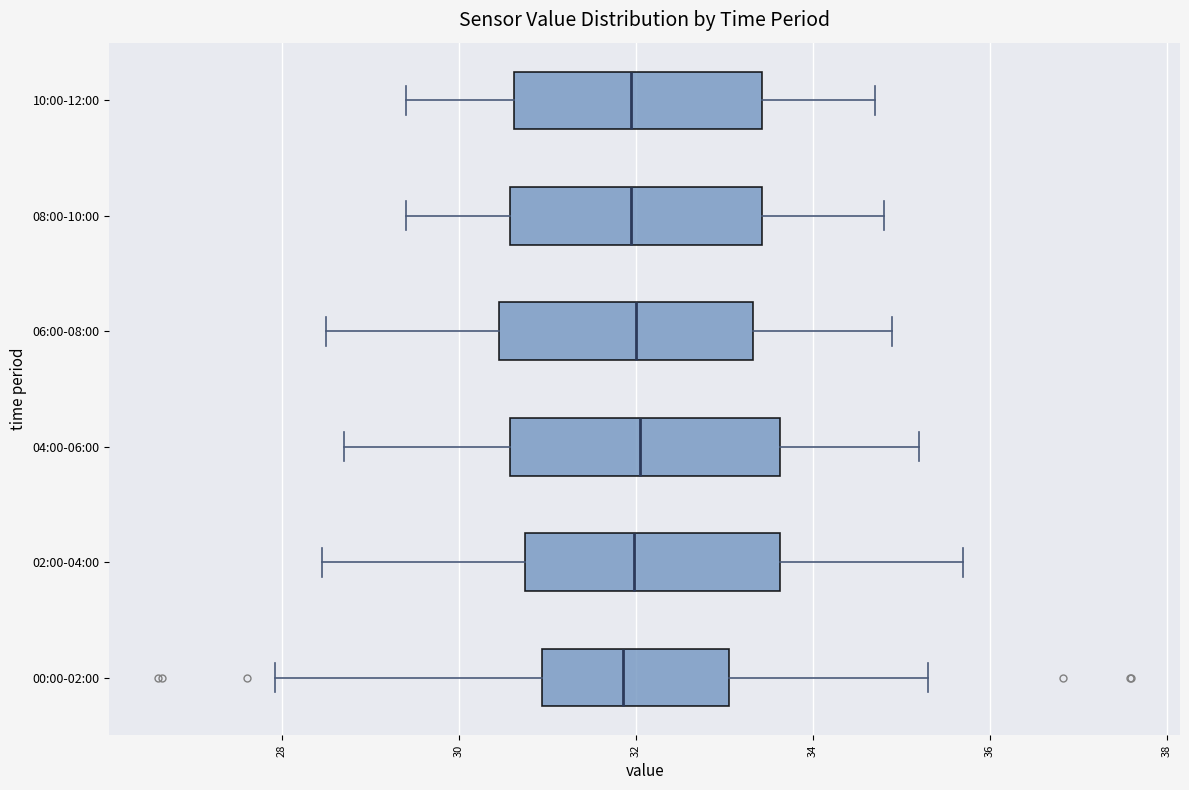

Where is the left edge of the box for 02:00-04:00 on the x-axis? The values are not printed on the chart, so give them approximately, as read against the axis.

30.8